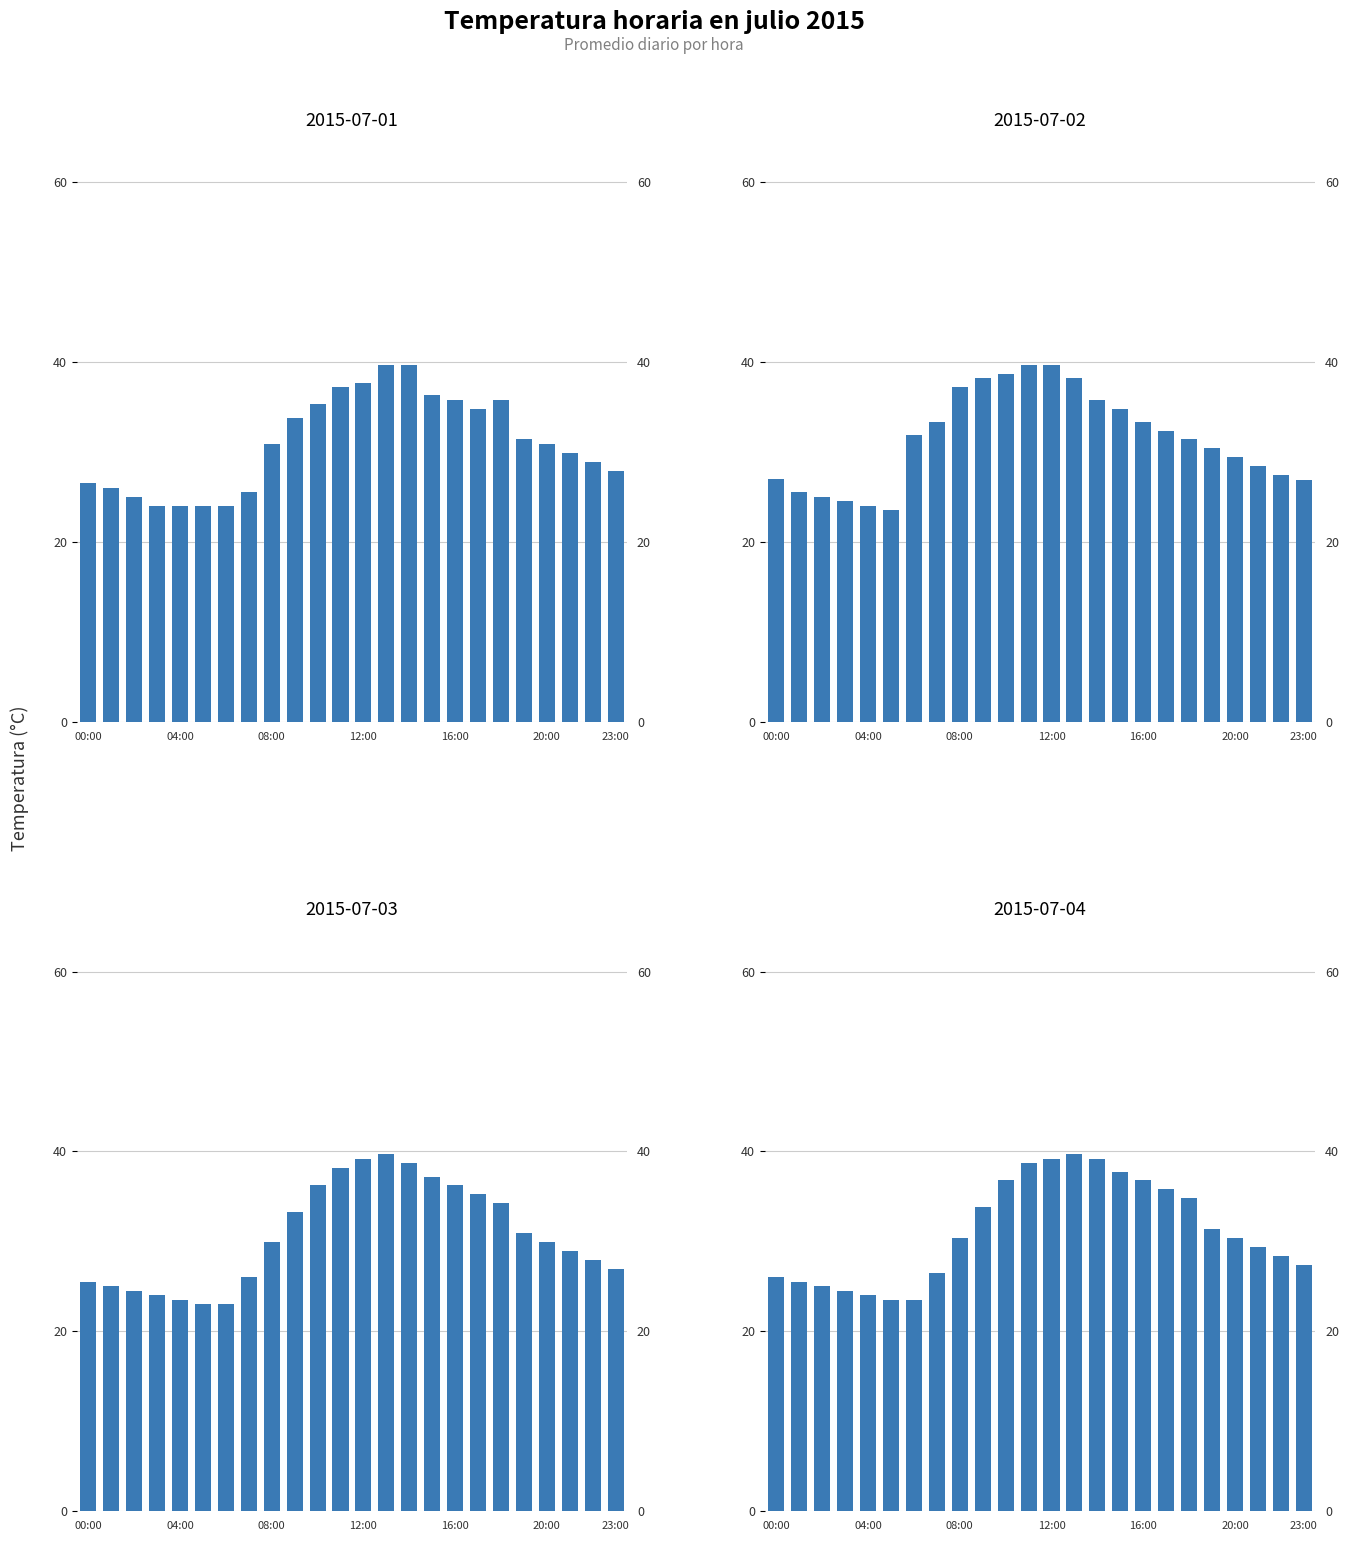

Where is 2015-07-03 nearest to the value 31?

19:00